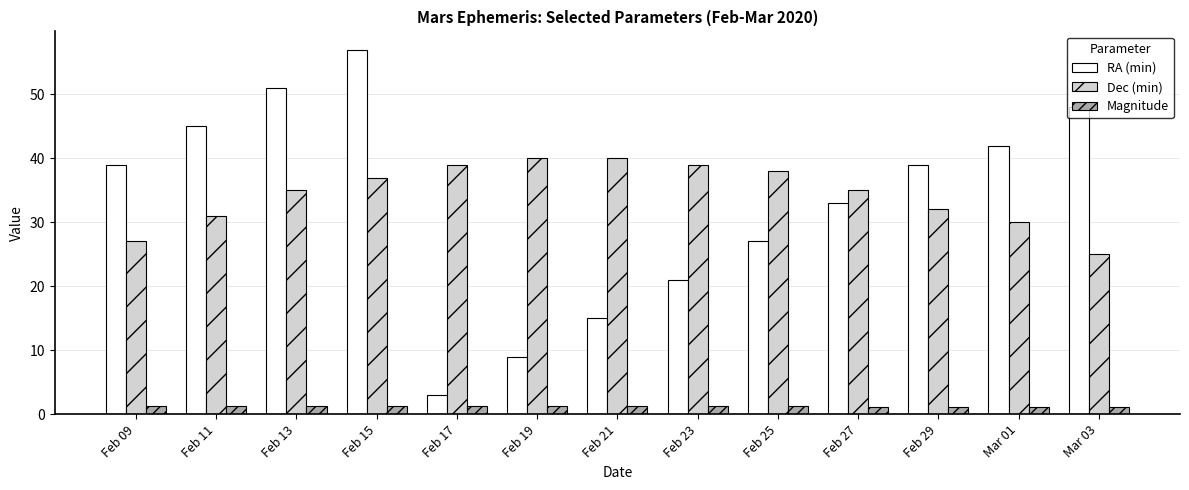

What is the label of the 1st bar from the left?

Feb 09